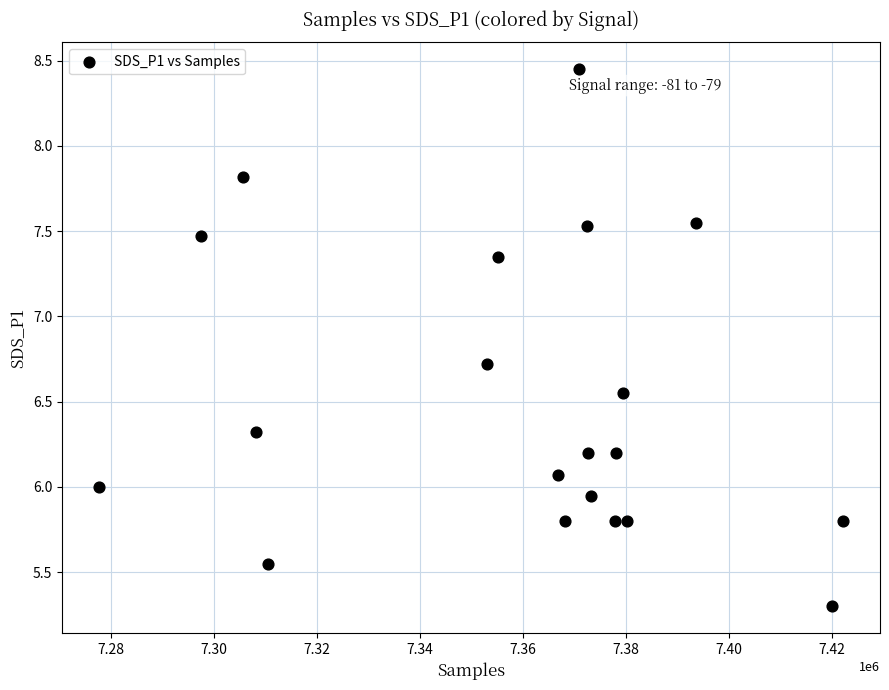

What is the range of X values (max minus min)?

144300.0